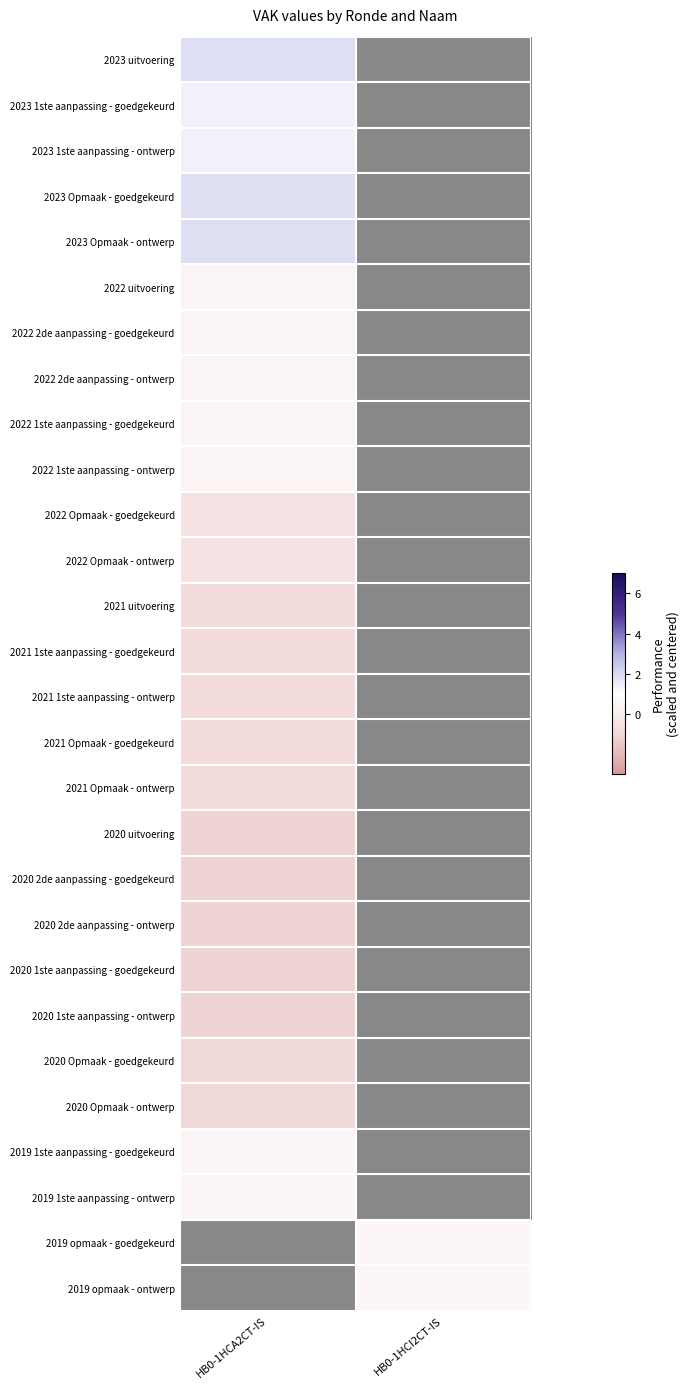

List the series in order of their peak value, lowest first.

2020 uitvoering, 2020 2de aanpassing - goedgekeurd, 2020 2de aanpassing - ontwerp, 2020 1ste aanpassing - goedgekeurd, 2020 1ste aanpassing - ontwerp, 2020 Opmaak - goedgekeurd, 2020 Opmaak - ontwerp, 2021 uitvoering, 2021 1ste aanpassing - goedgekeurd, 2021 1ste aanpassing - ontwerp, 2021 Opmaak - goedgekeurd, 2021 Opmaak - ontwerp, 2022 Opmaak - goedgekeurd, 2022 Opmaak - ontwerp, 2022 uitvoering, 2022 2de aanpassing - goedgekeurd, 2022 2de aanpassing - ontwerp, 2022 1ste aanpassing - goedgekeurd, 2022 1ste aanpassing - ontwerp, 2019 1ste aanpassing - goedgekeurd, 2019 1ste aanpassing - ontwerp, 2023 1ste aanpassing - goedgekeurd, 2023 1ste aanpassing - ontwerp, 2023 Opmaak - goedgekeurd, 2023 Opmaak - ontwerp, 2023 uitvoering, 2019 opmaak - goedgekeurd, 2019 opmaak - ontwerp